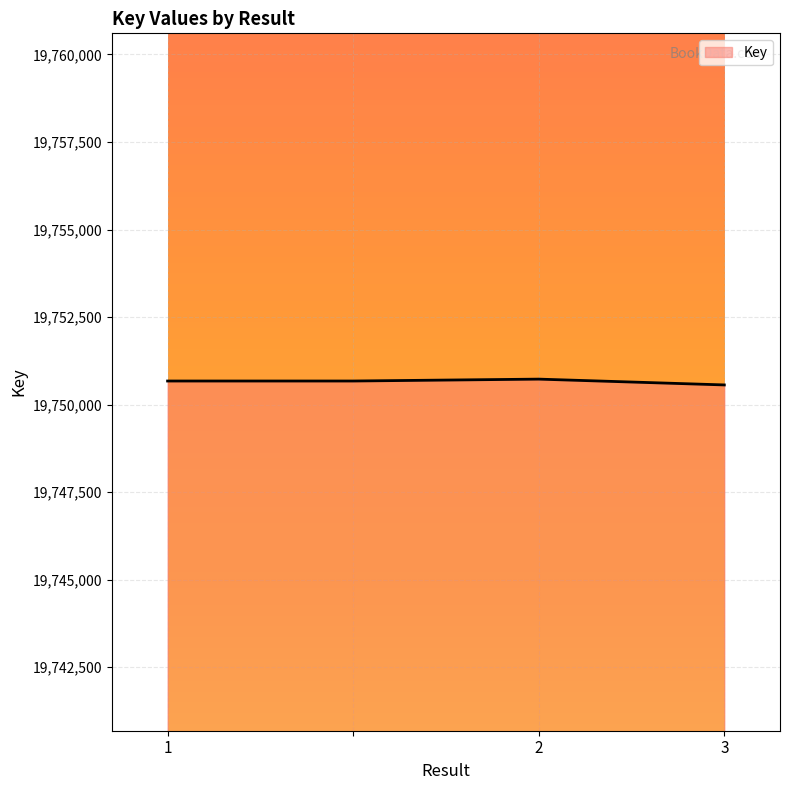

What is the maximum value shown in the chart?

19750729